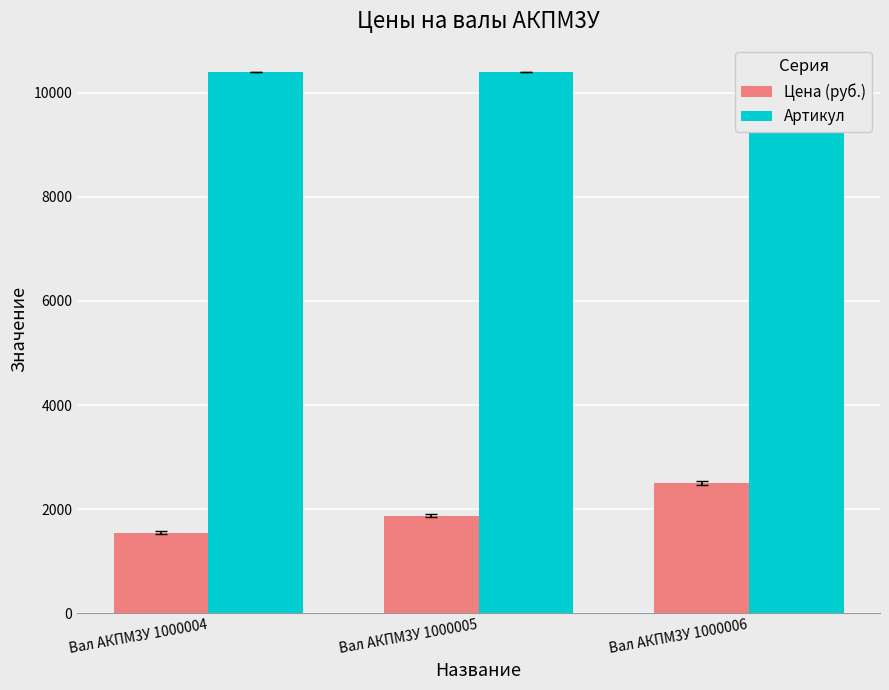

Reading left to right, transcribe all the data shown in this chart.

Цена (руб.): 1550	1880	2500
Артикул: 10392	10393	10394